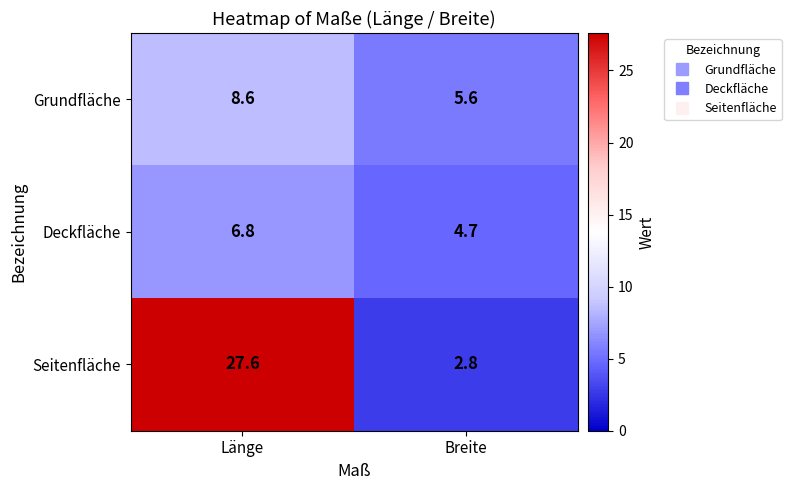

The value of Grundfläche at Breite is 5.6. True or false?

True